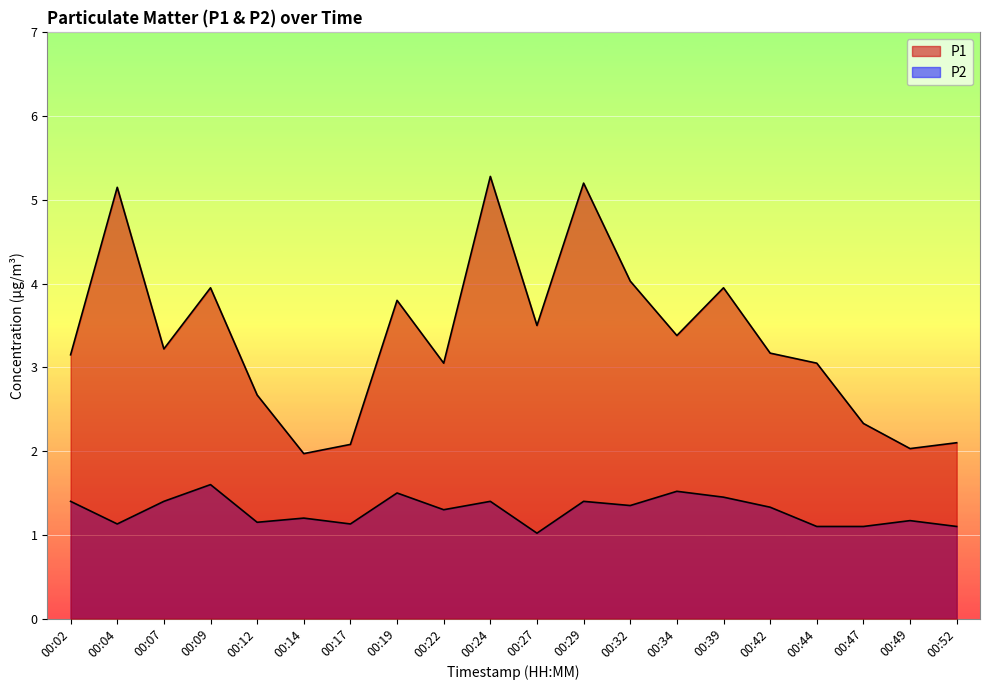

Which category has the highest value across all series?

00:24